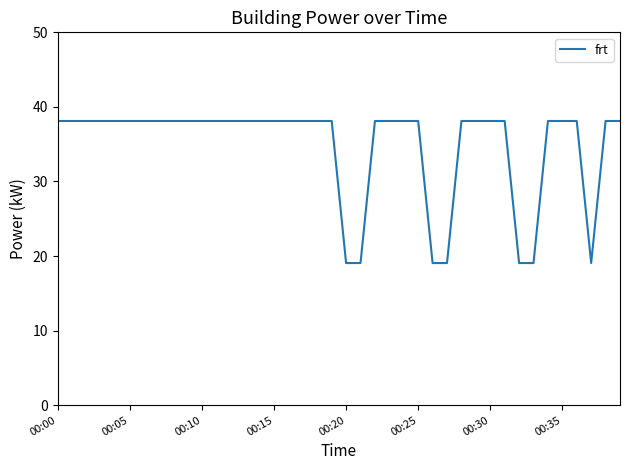

What is the minimum value shown in the chart?

19.1